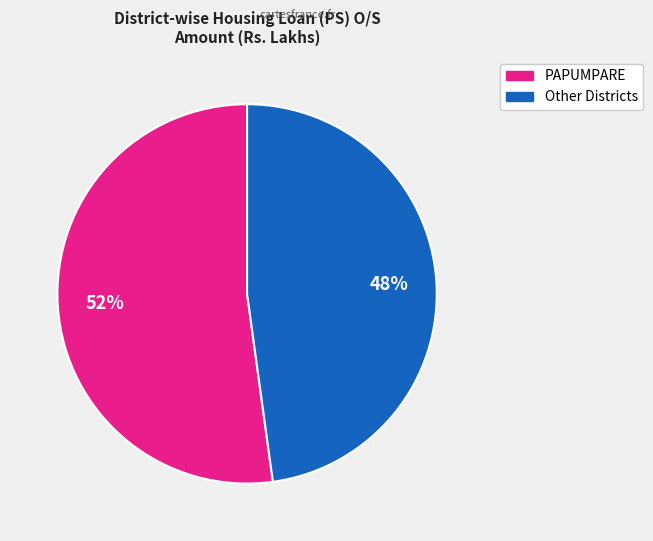

Which slice is the largest?

PAPUMPARE